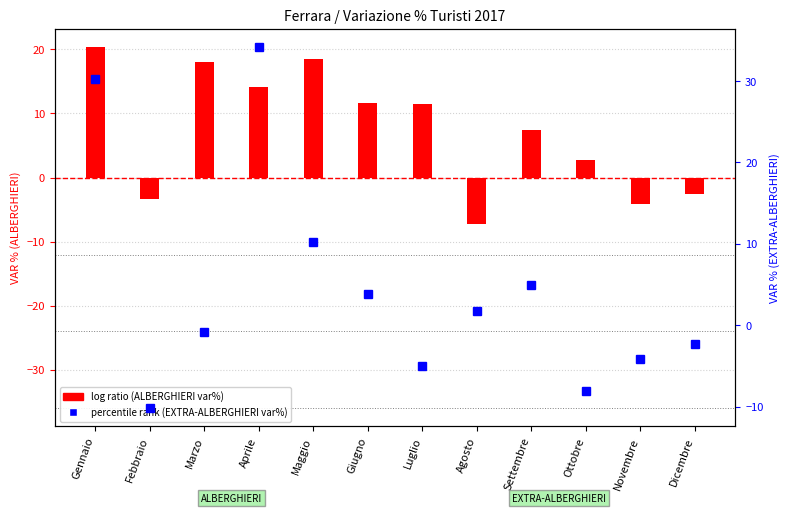

What is the spread (max minus min) of values at Agosto?

9.0